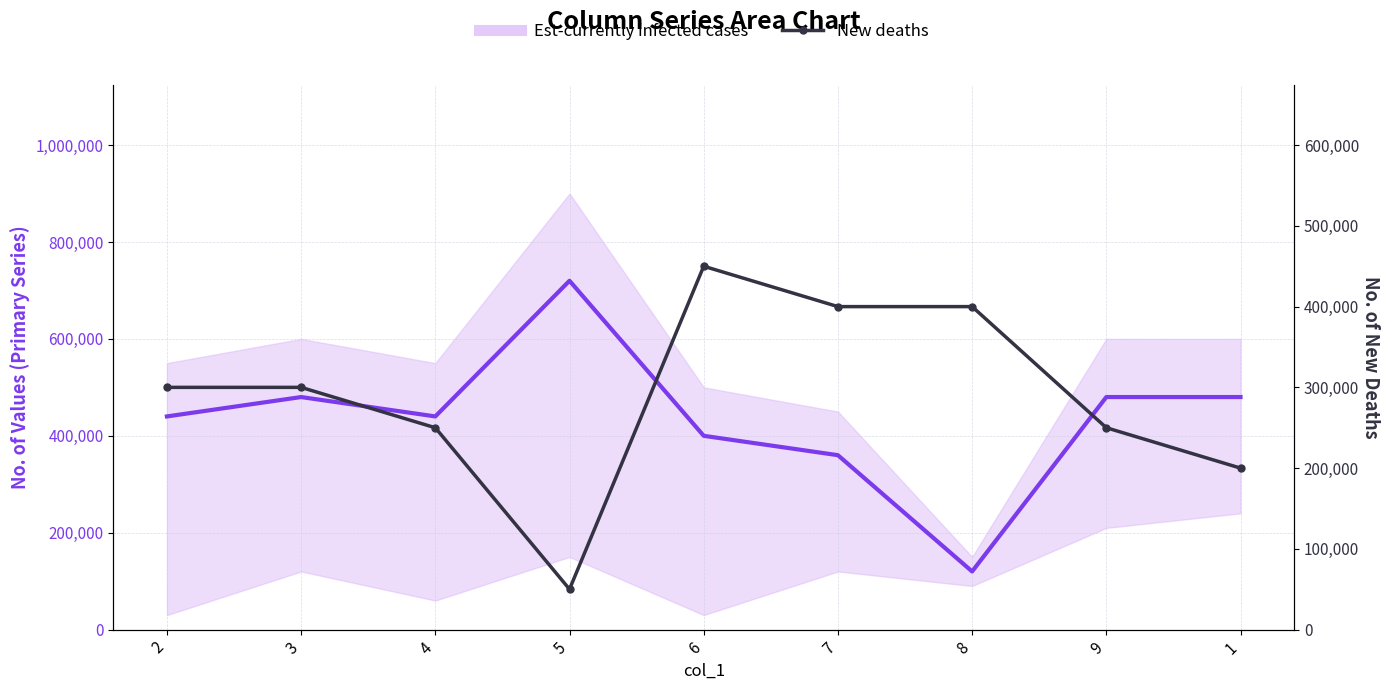

Which category has the highest value in the Est-currently infected cases series?

5